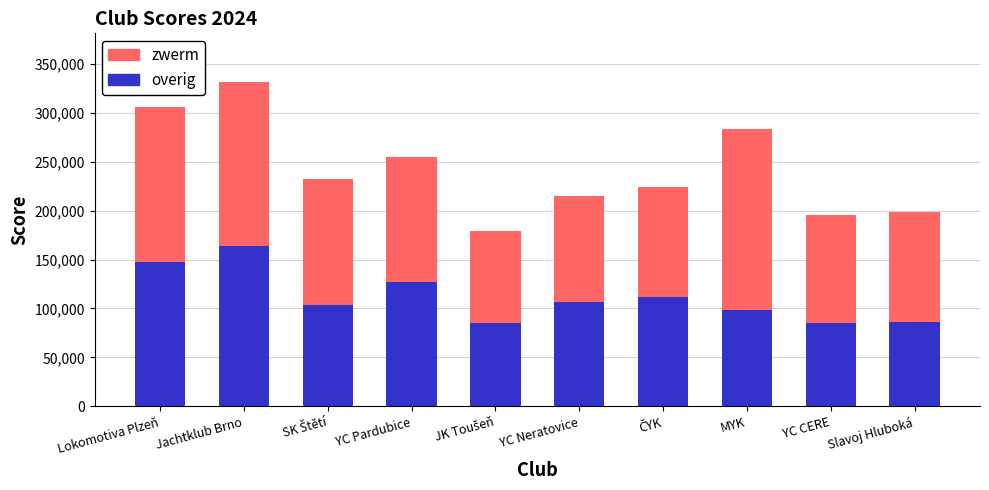

Is it true that overig equals 57917 at YC CERE?

False